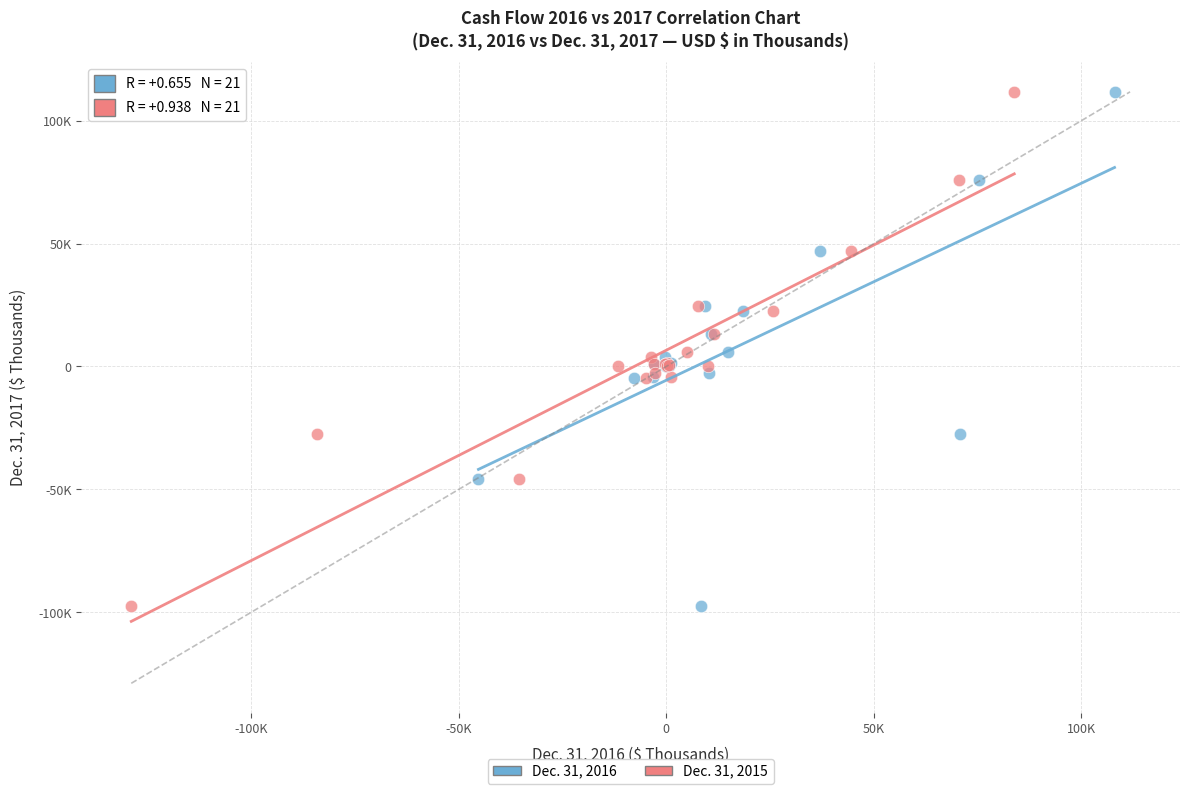

What are all the series names shown in the legend?

Dec. 31, 2016, Dec. 31, 2015